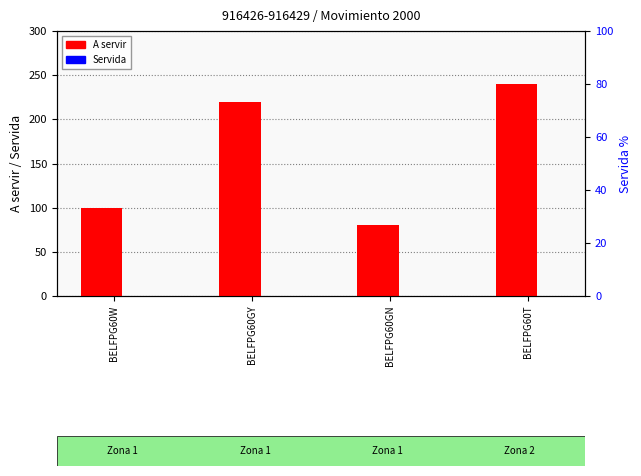

How many data points in A servir are above 220?

1